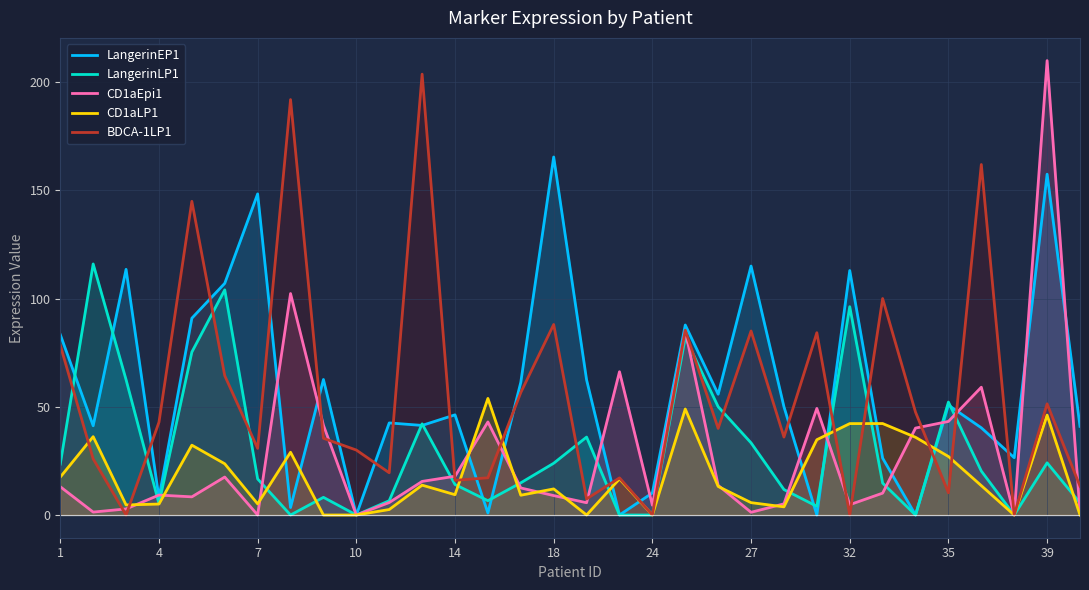

What is the maximum value shown in the chart?

209.9